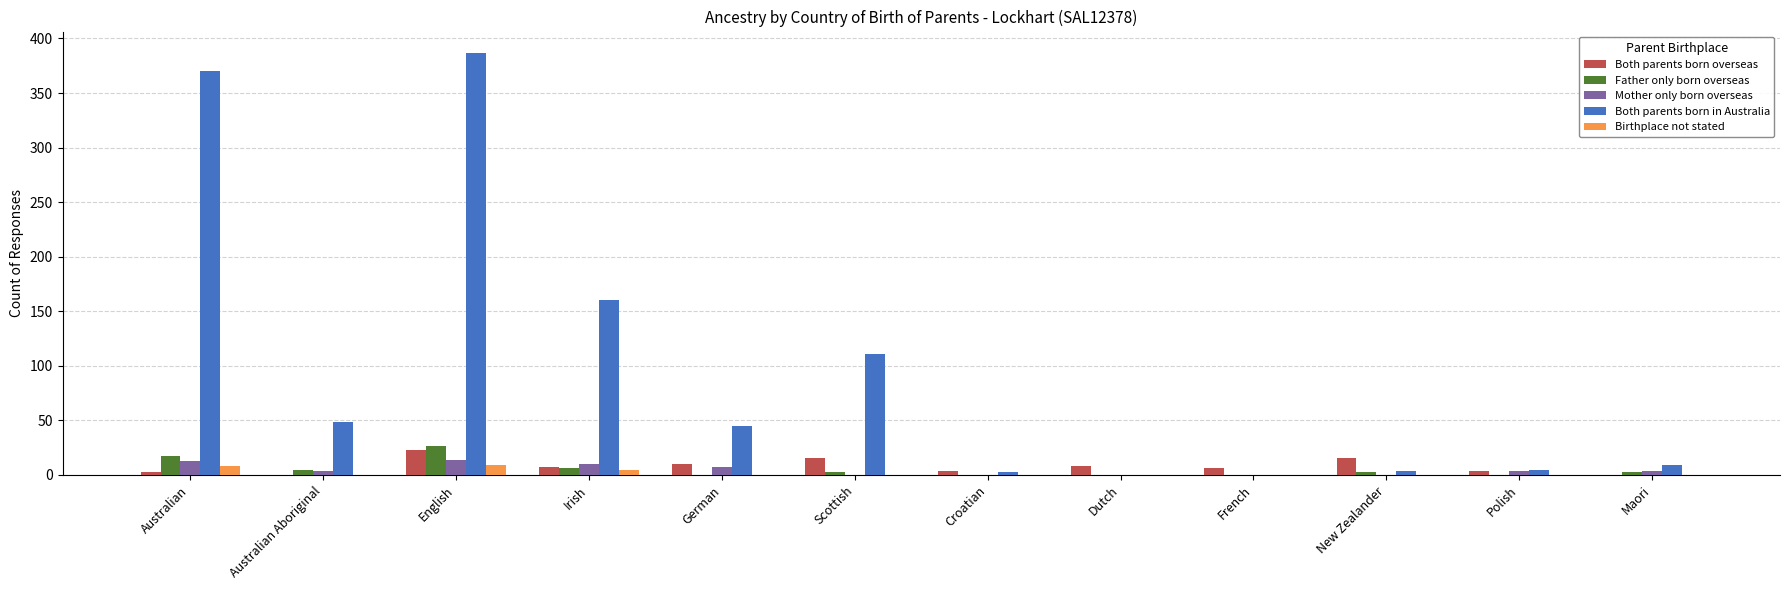

What is the difference between the Both parents born in Australia values at New Zealander and Polish?

1